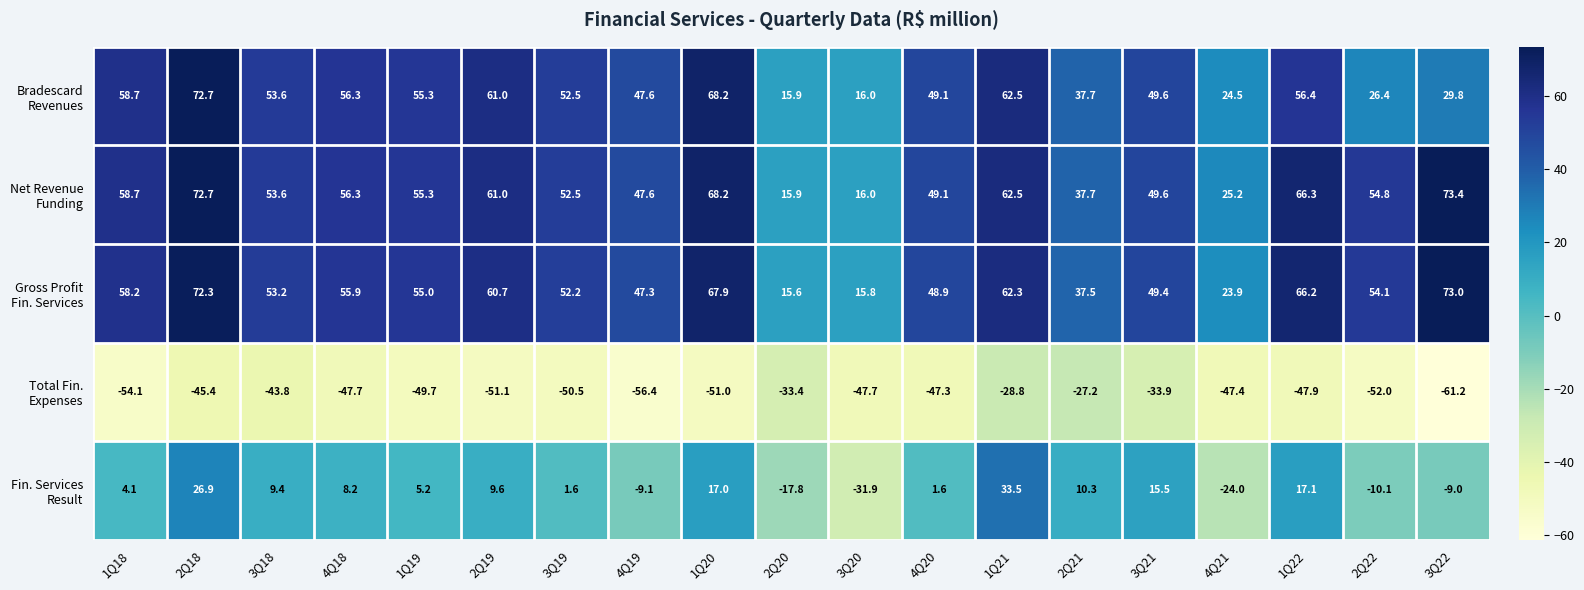

How many distinct data groups are displayed?

5